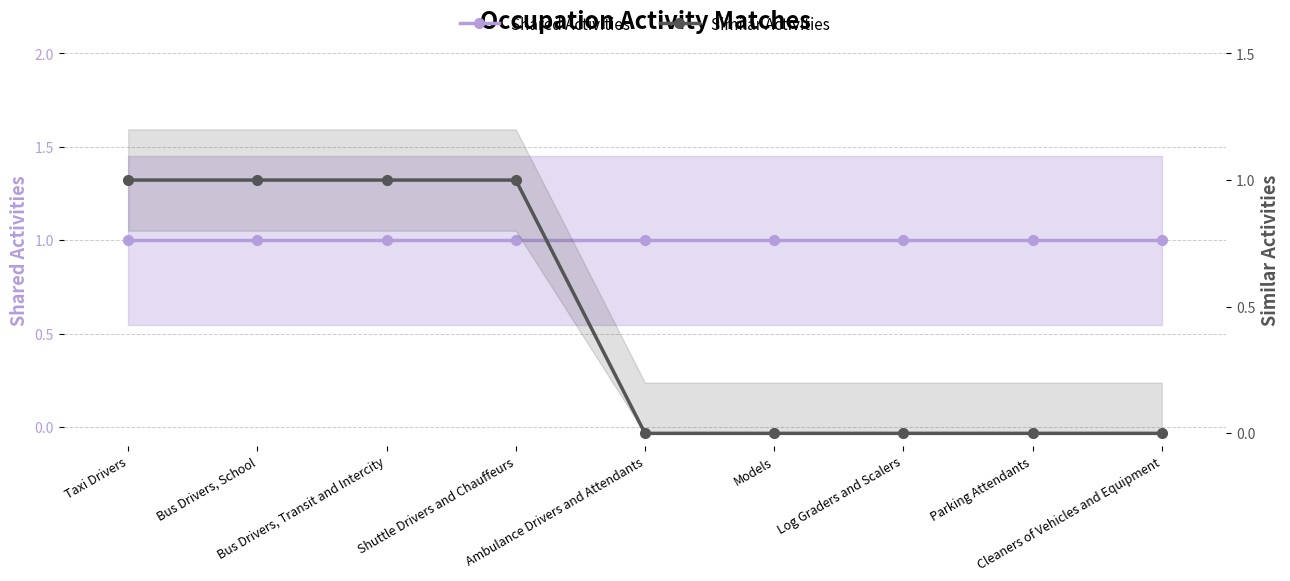

Rank the series by their maximum value, from lowest to highest.

Shared Activities, Similar Activities